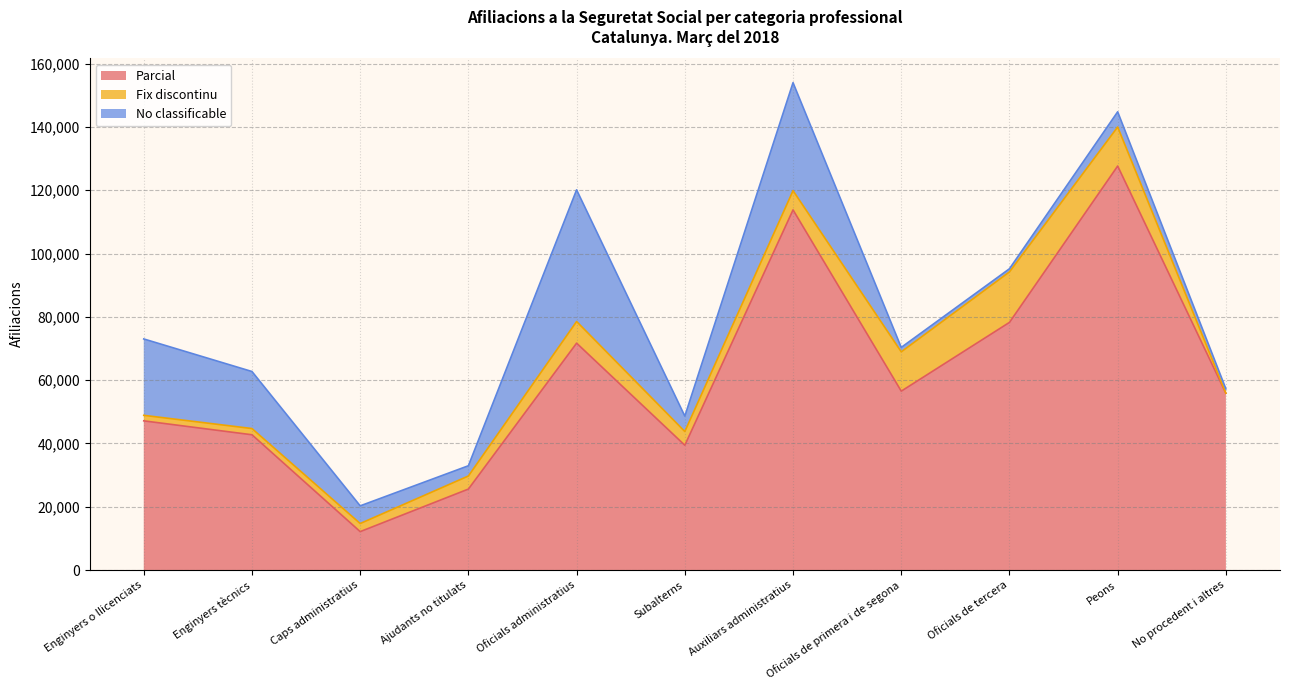

The No classificable series shows 63503 at Oficials administratius. True or false?

False